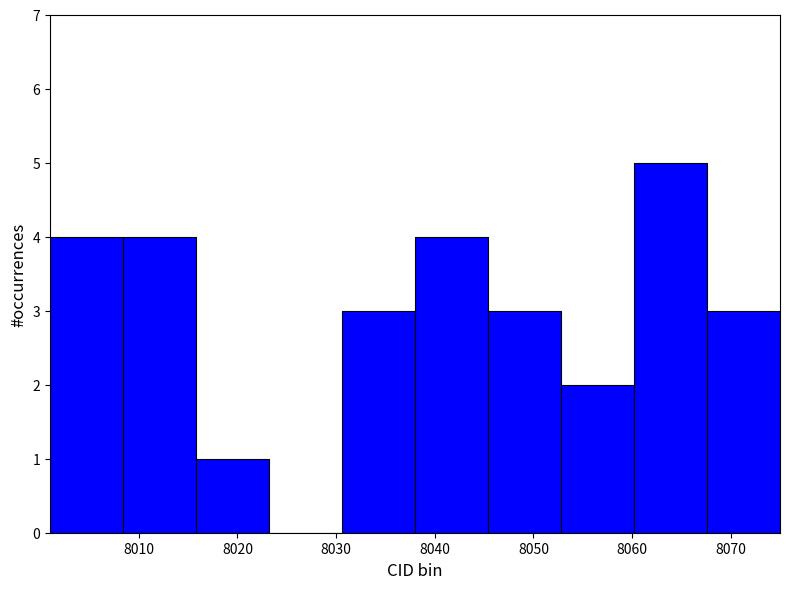

Reading left to right, transcribe this chart: for each bar, give the range it covers on the x-axis and its height. Neither the bar edges nor the heights are printed on the chart, so give them approximately, as read against the axes.

8001.0 to 8008.4: 4
8008.4 to 8015.8: 4
8015.8 to 8023.2: 1
8023.2 to 8030.6: 0
8030.6 to 8038.0: 3
8038.0 to 8045.4: 4
8045.4 to 8052.8: 3
8052.8 to 8060.2: 2
8060.2 to 8067.6: 5
8067.6 to 8075.0: 3